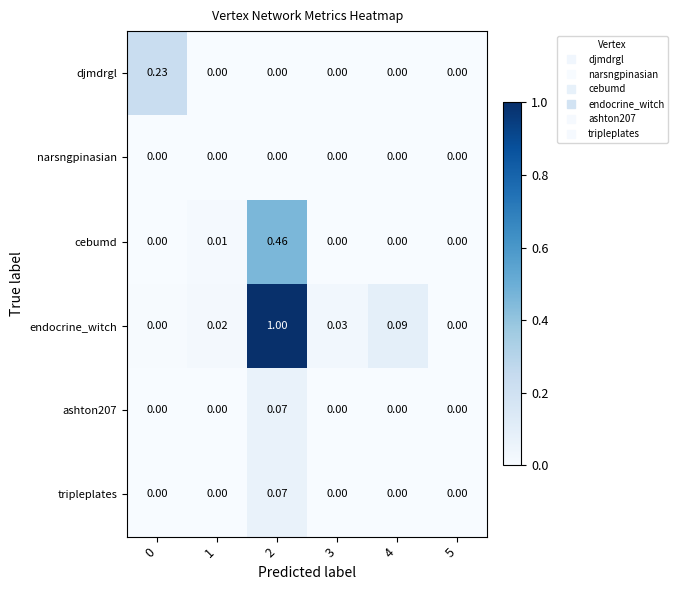

Which series changed the most between 0 and 2?

endocrine_witch